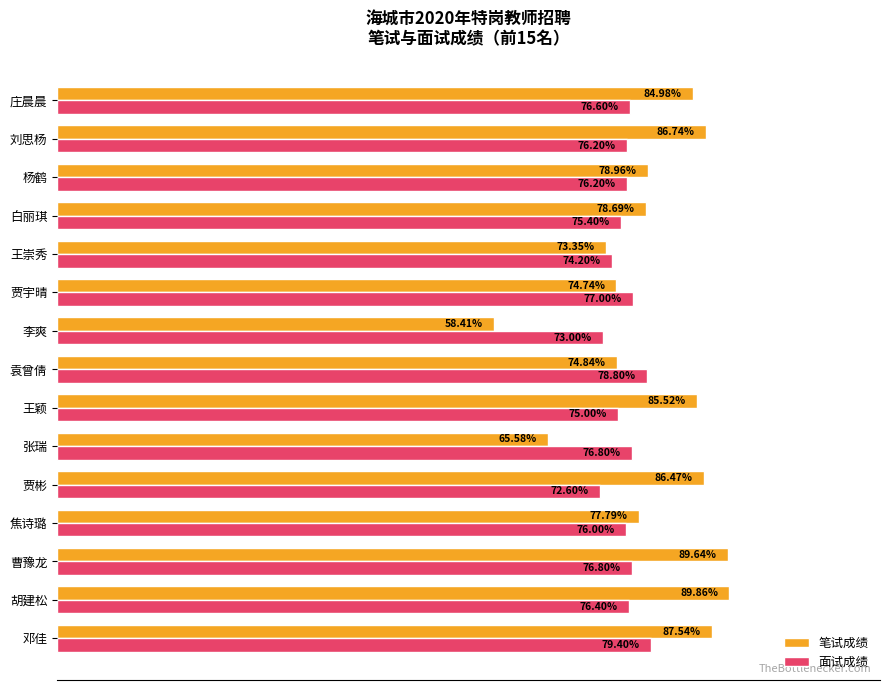

Is the value of 笔试成绩 at 刘思杨 greater than the value of 面试成绩 at 庄晨晨?

Yes